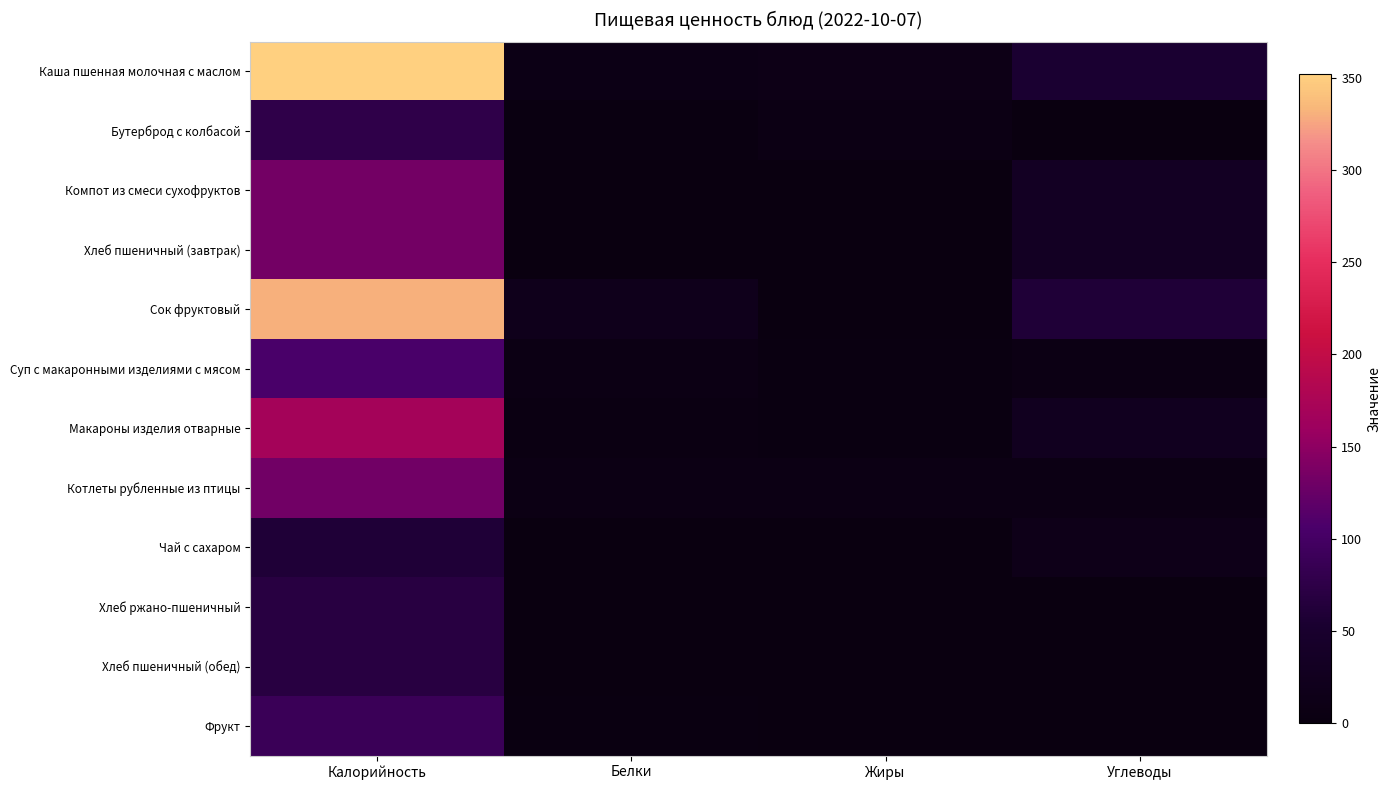

Which series changed the most between Калорийность and Углеводы?

Каша пшенная молочная с маслом